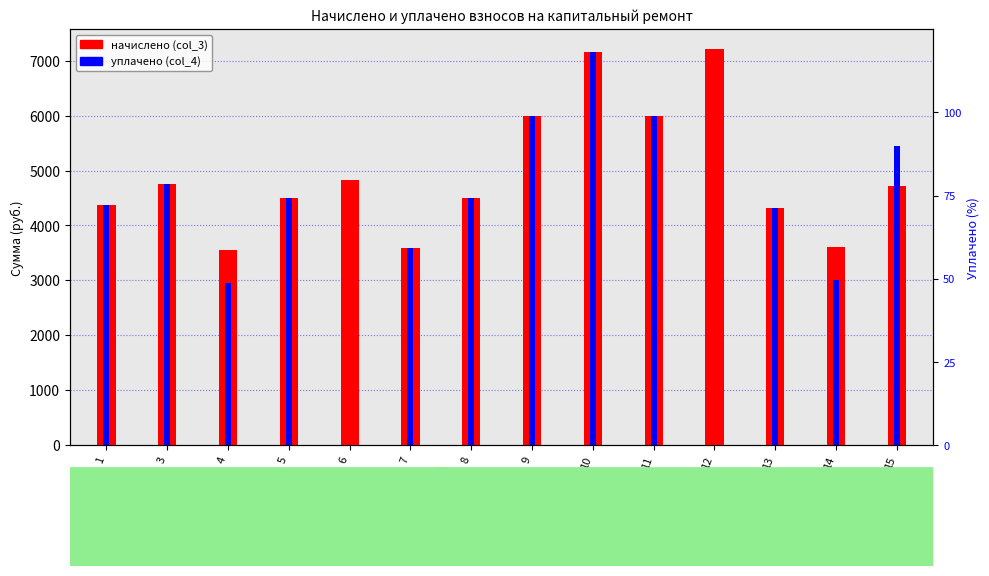

At which label is уплачено (col_4) closest to 3581?

7